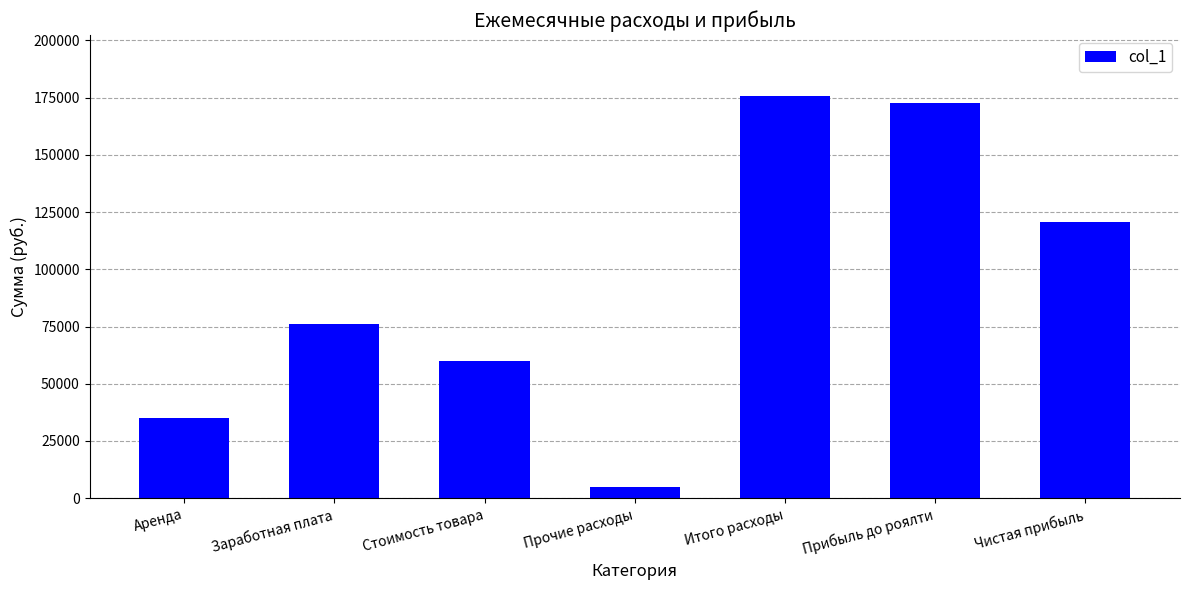

Rank the categories by value from lowest to highest.

Прочие расходы, Аренда, Стоимость товара, Заработная плата, Чистая прибыль, Прибыль до роялти, Итого расходы